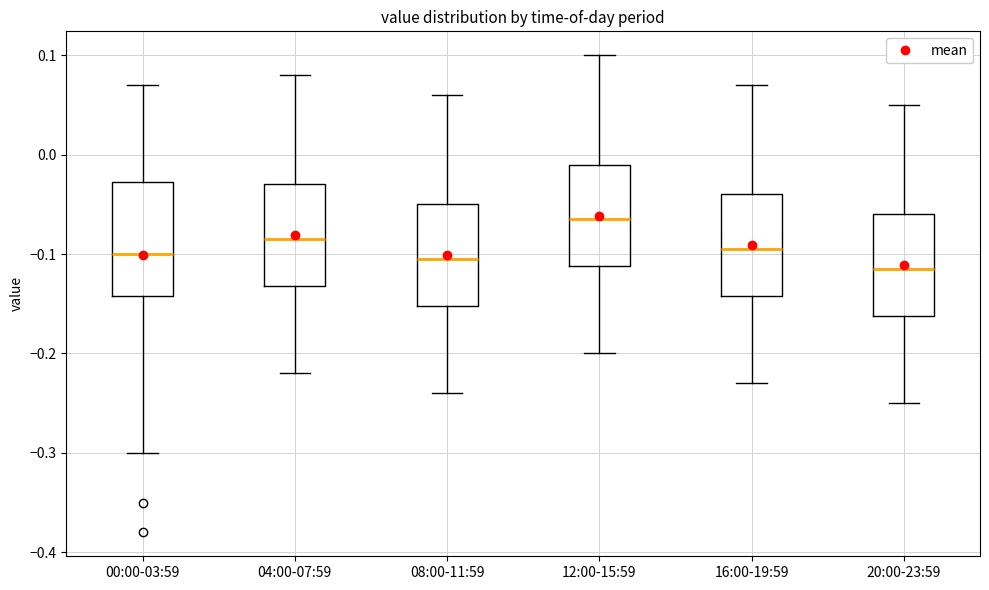

Comparing the boxes themselves (not the whiskers), which one is the tallest?

00:00-03:59